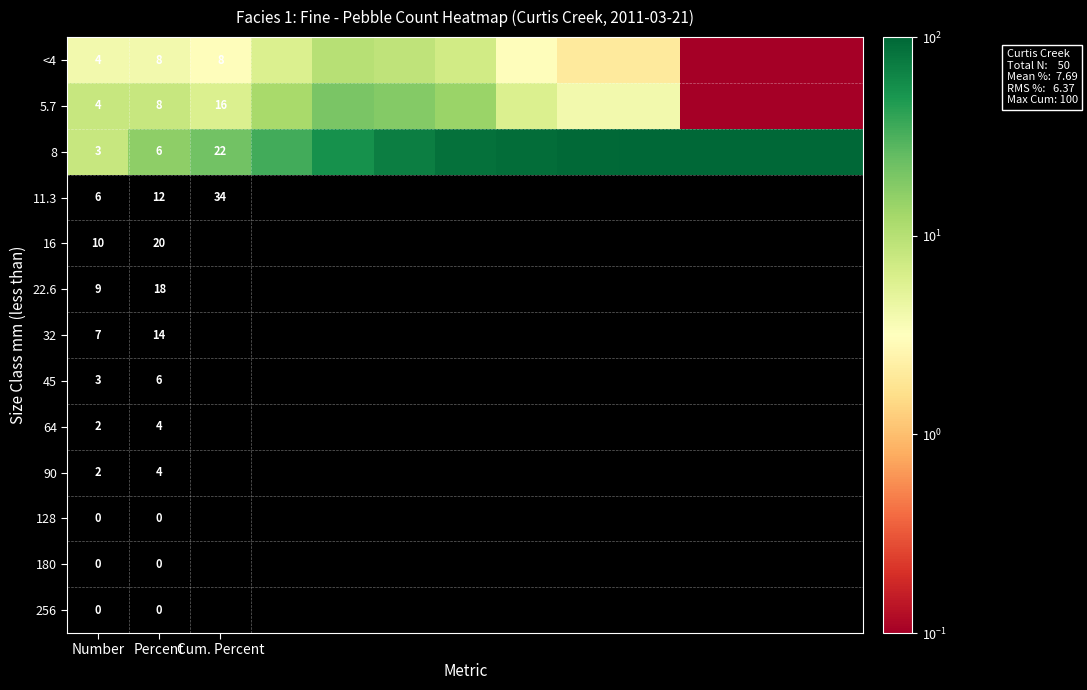

The value of 5.7 at Cum. Percent is 8.8. True or false?

False